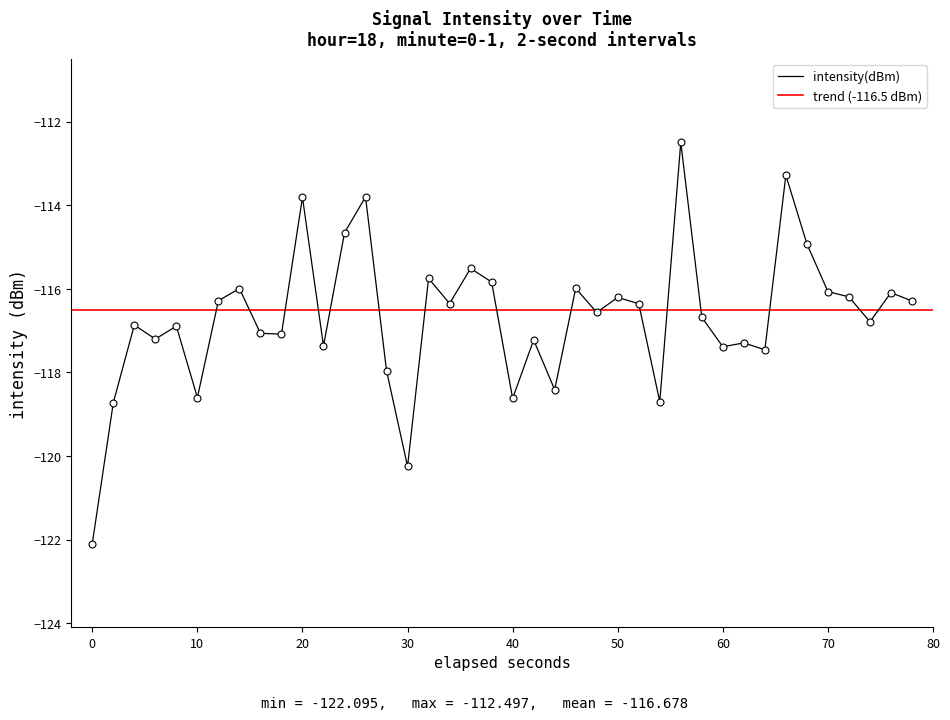

What is the difference between the maximum and minimum values?

9.6